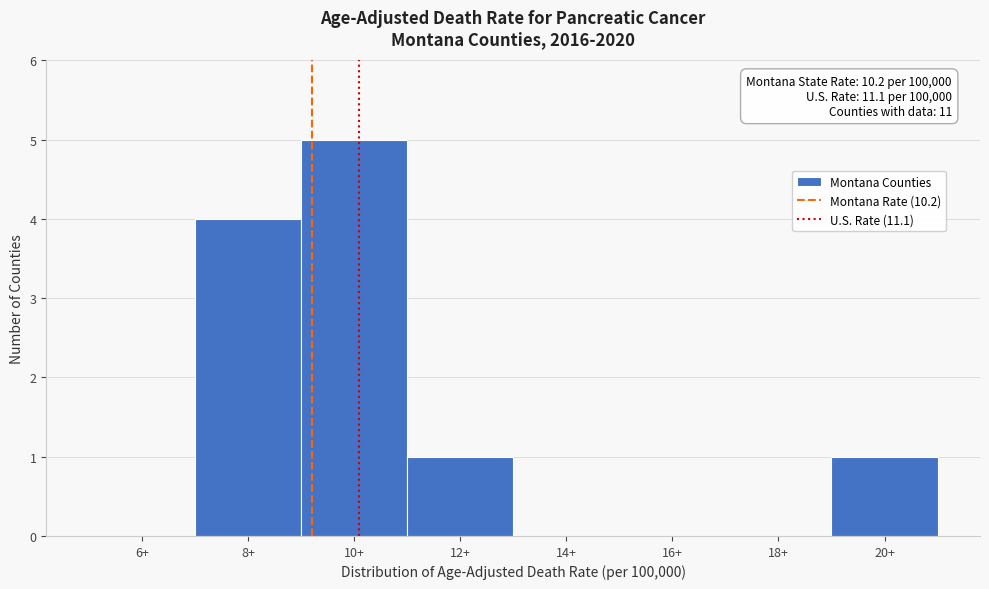

Reading right to left, extract all data points from this chart.

20+=1	18+=0	16+=0	14+=0	12+=1	10+=5	8+=4	6+=0